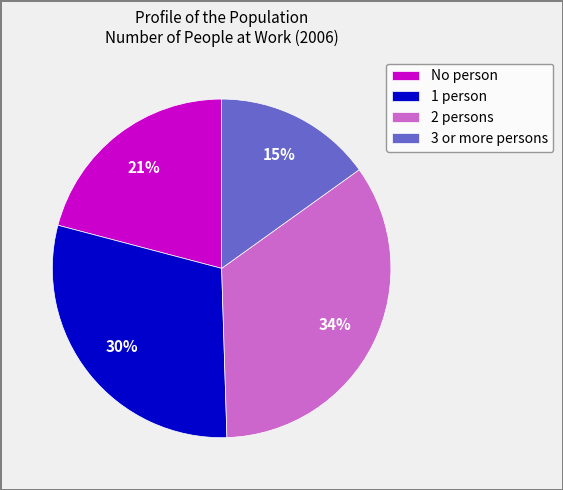

Is the sum of 1 person and 2 persons greater than half?

Yes